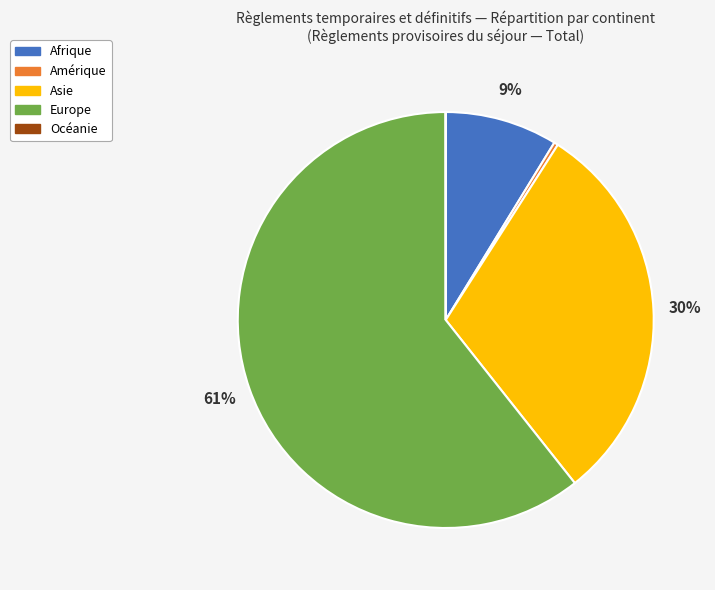

Which category has the biggest portion of the pie?

Europe